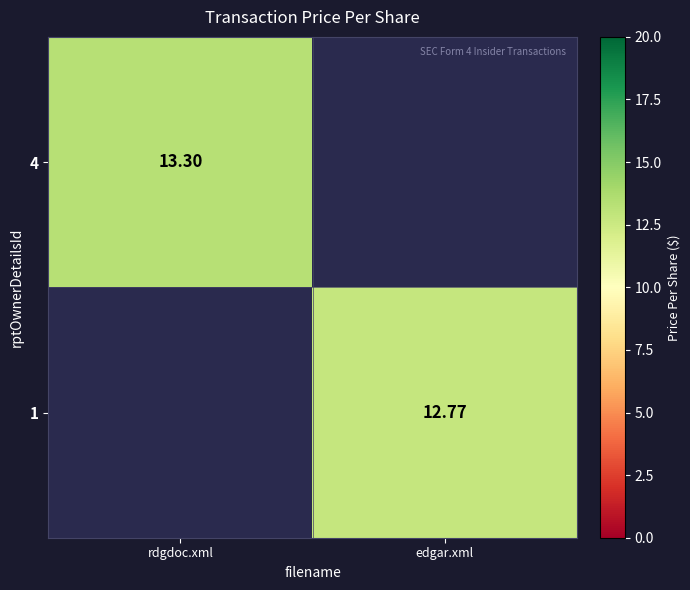

The value of 1 at edgar.xml is 7.4. True or false?

False